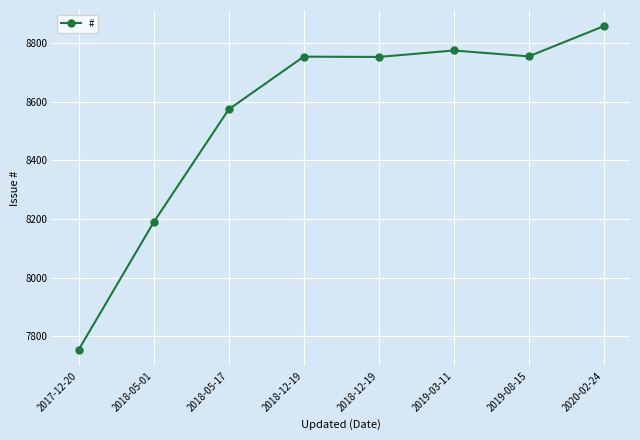

What is the approximate value at 2017-12-20?

7754